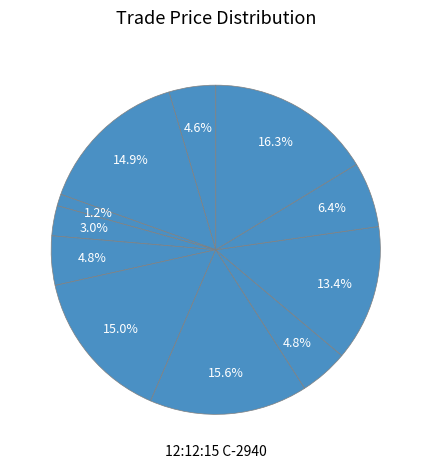

How many segments does this pie chart have?

11